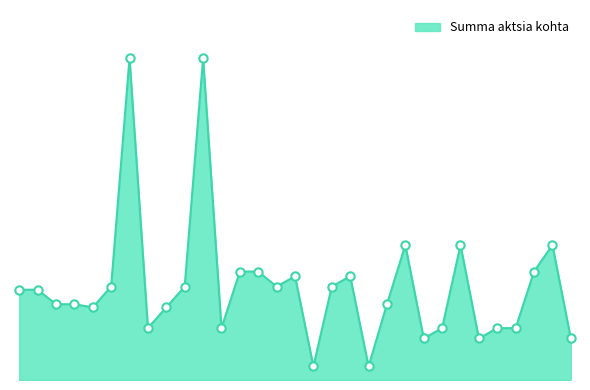

Does the chart display data point markers on the line(s)?

No